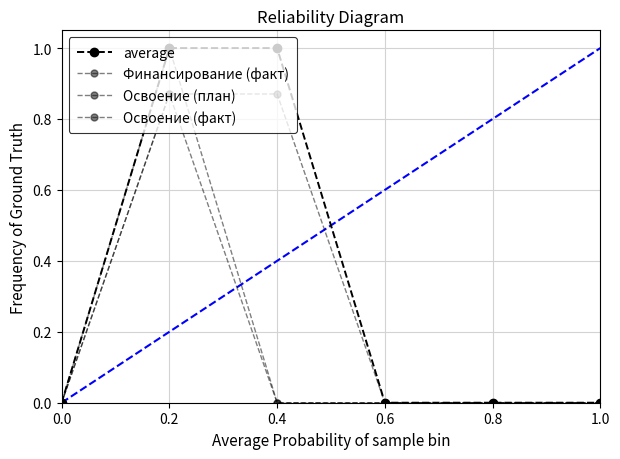

How many distinct data groups are displayed?

4